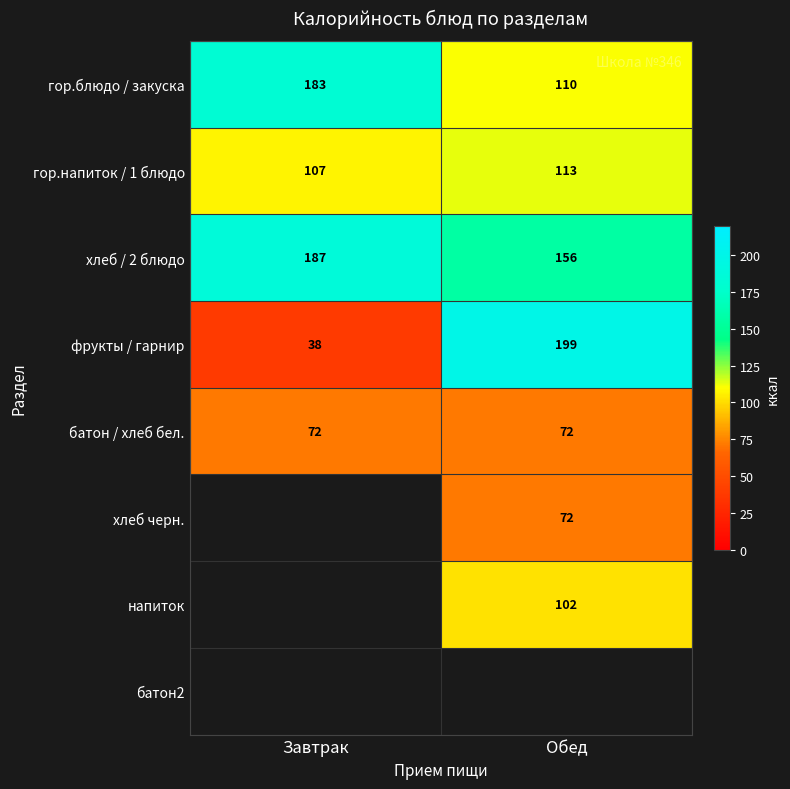

At which label is гор.напиток / 1 блюдо closest to 110?

Завтрак